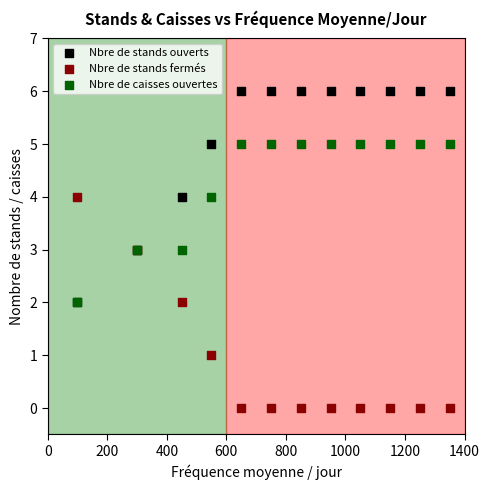

Which series reaches the minimum Y coordinate?

Nbre de stands fermés